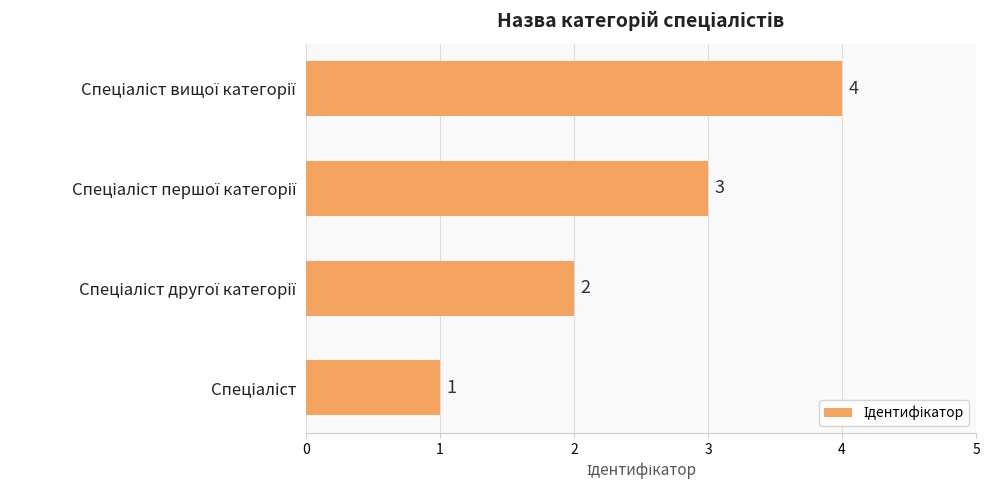

Does the chart contain any negative values?

No